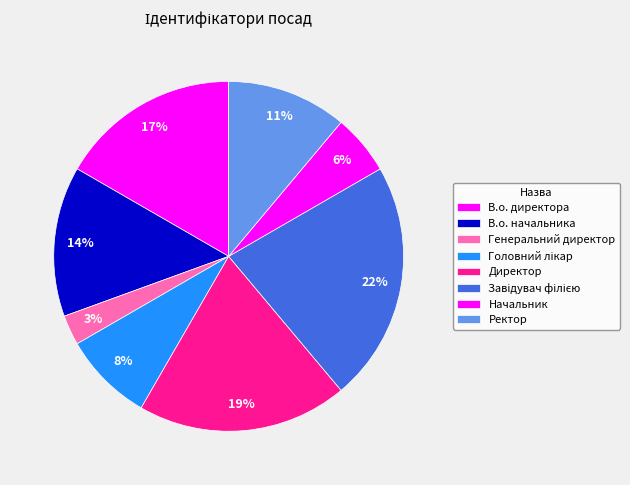

Does any single category account for the majority?

No